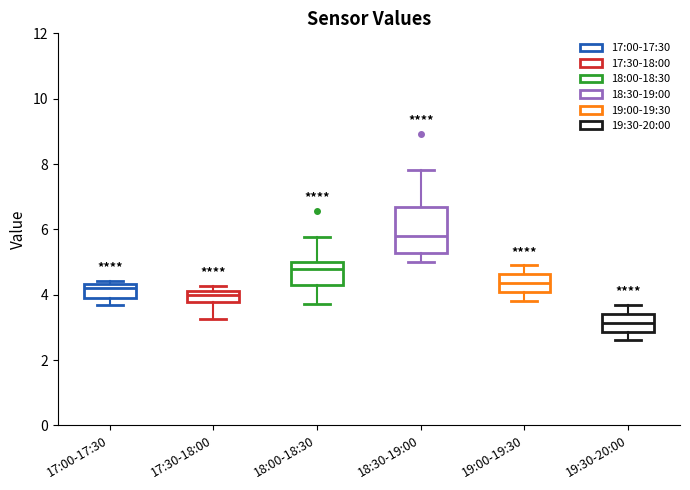

Reading left to right, read every box against the y-axis: the position of its median line, the range the box covers, and the ends of its whiskers. The values are not printed on the chart, so give them approximately, as read against the axis.

17:00-17:30: median 4.2, box 4.0 to 4.4, whiskers 3.8 to 4.4 (just above the box's upper edge)
17:30-18:00: median 4.0, box 3.8 to 4.2, whiskers 3.2 to 4.2 (above the box's upper edge)
18:00-18:30: median 4.8, box 4.4 to 5.0, whiskers 3.8 to 5.8
18:30-19:00: median 5.8, box 5.2 to 6.6, whiskers 5.0 to 7.8
19:00-19:30: median 4.4, box 4.0 to 4.6, whiskers 3.8 to 5.0
19:30-20:00: median 3.2, box 2.8 to 3.4, whiskers 2.6 to 3.8